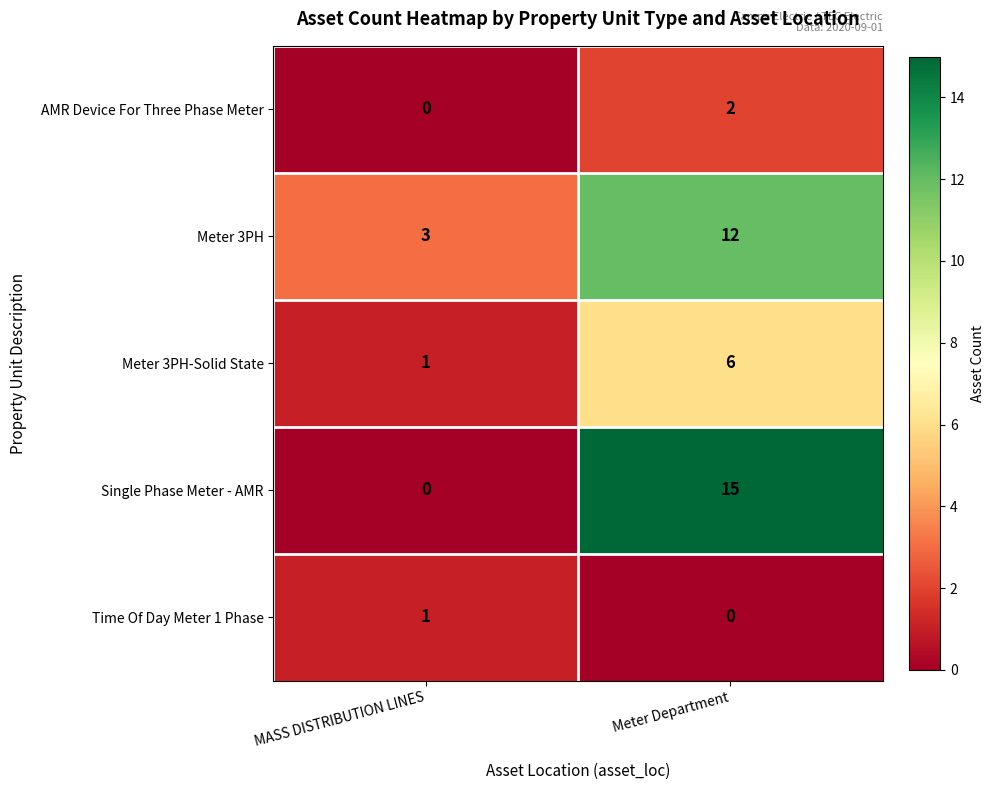

Which series changed the most between MASS DISTRIBUTION LINES and Meter Department?

Single Phase Meter - AMR